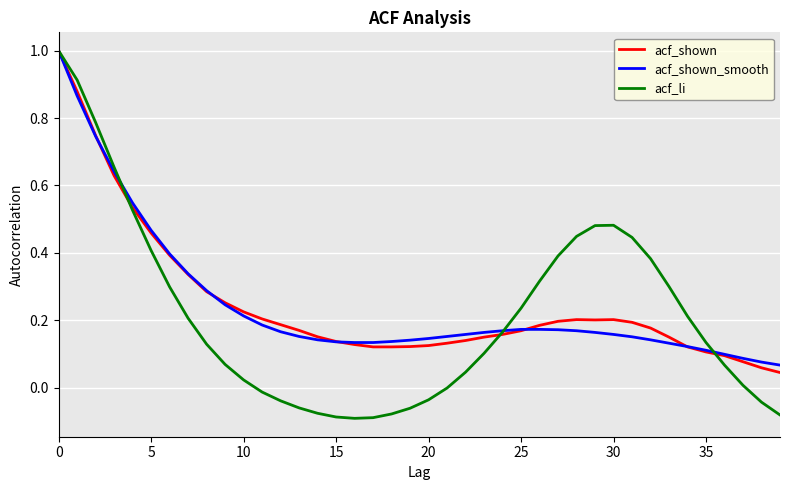

What is the maximum value for acf_shown?

1.0